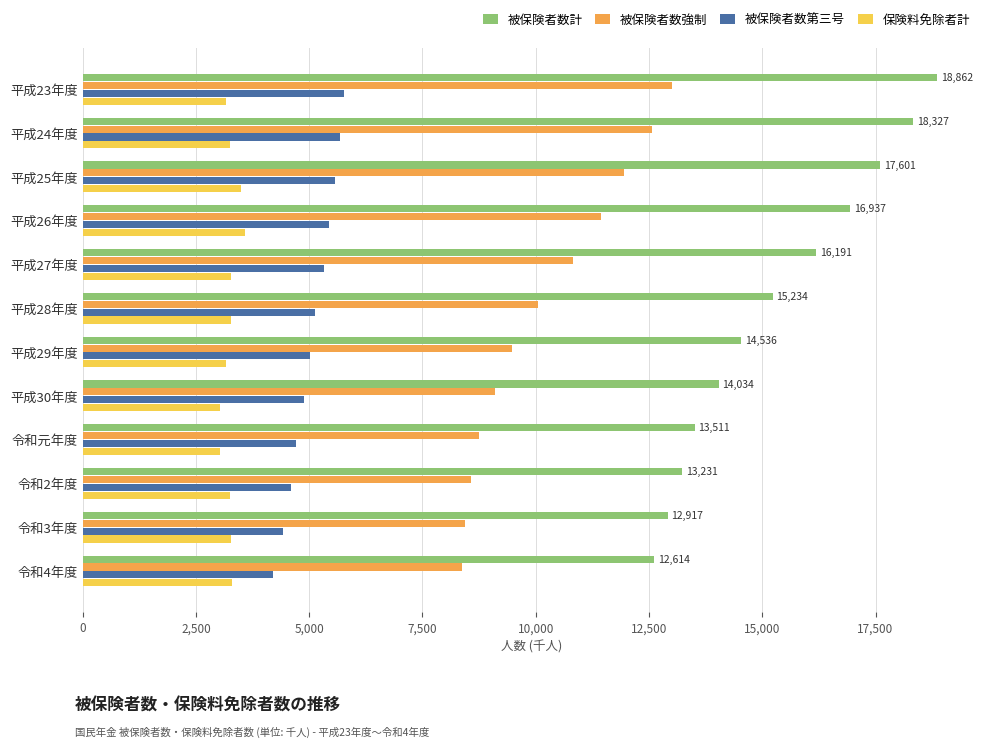

What are all the series names shown in the legend?

被保険者数計, 被保険者数強制, 被保険者数第三号, 保険料免除者計